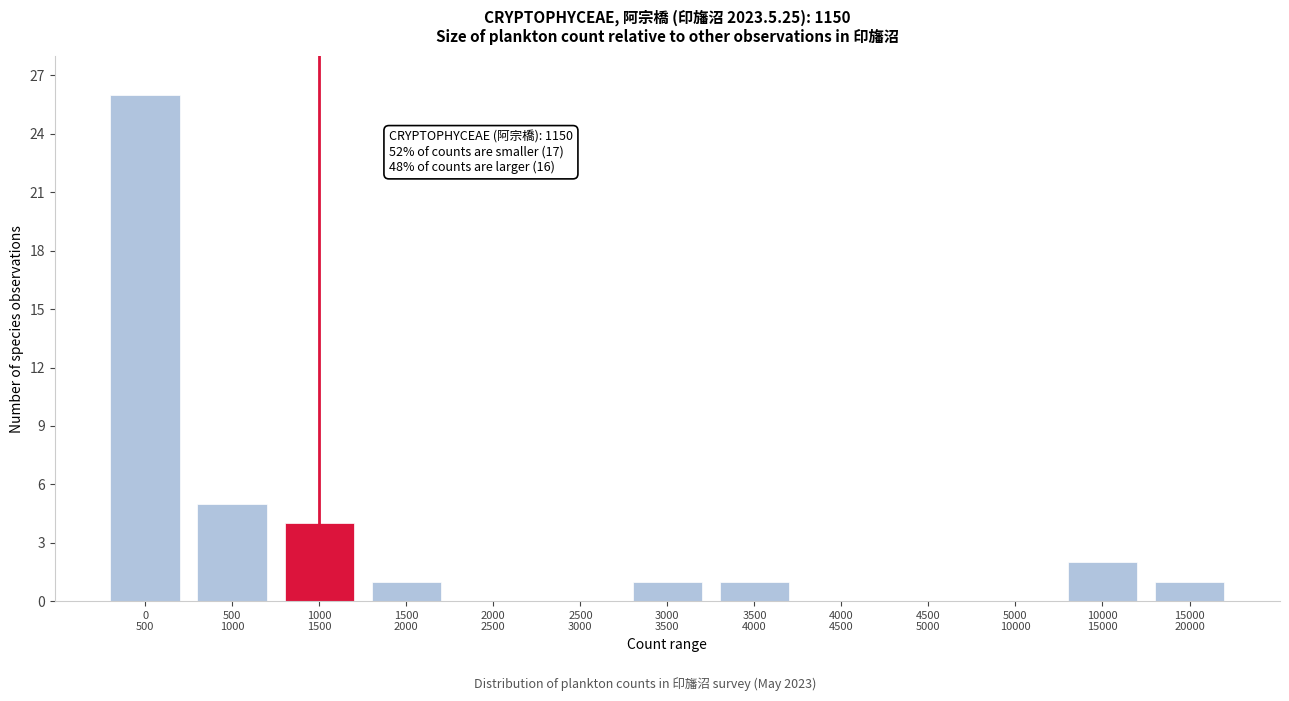

What is the greatest value displayed?

26